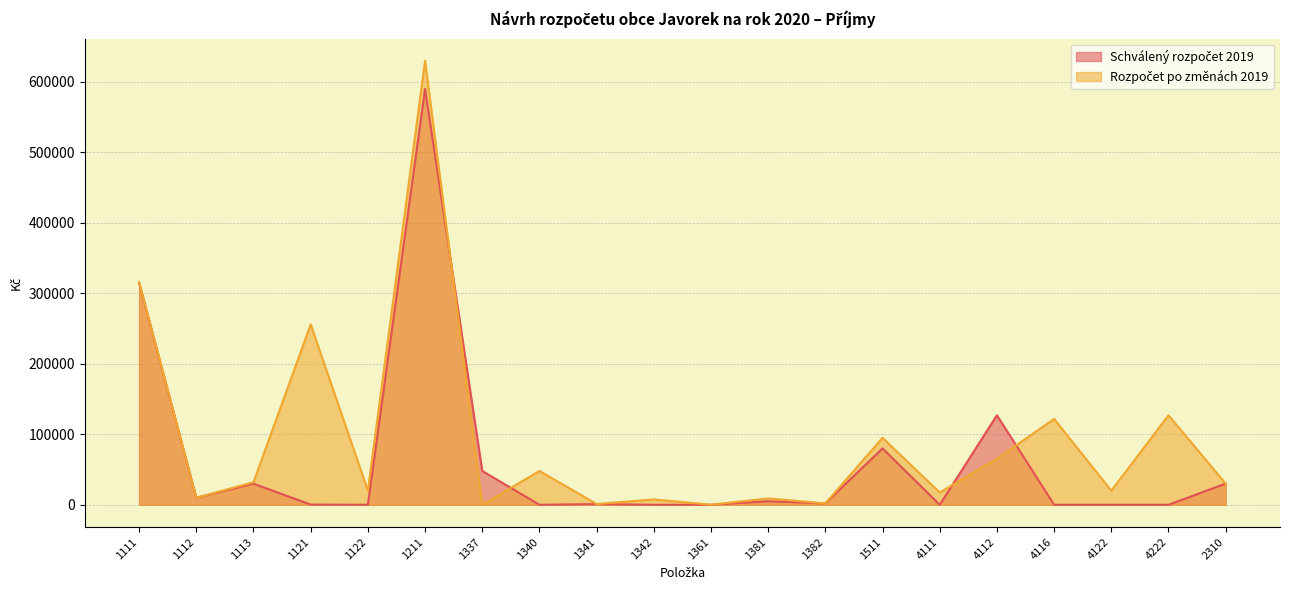

At which label does Schválený rozpočet 2019 reach its minimum?

1122